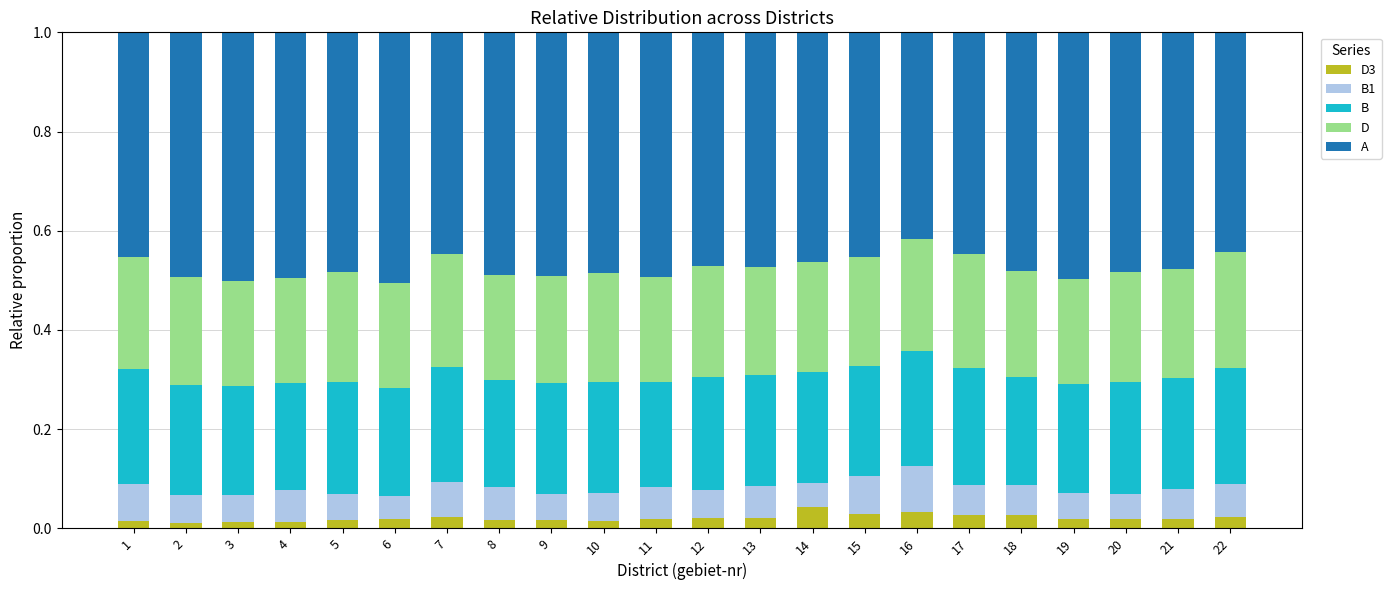

Are the bars horizontal?

No